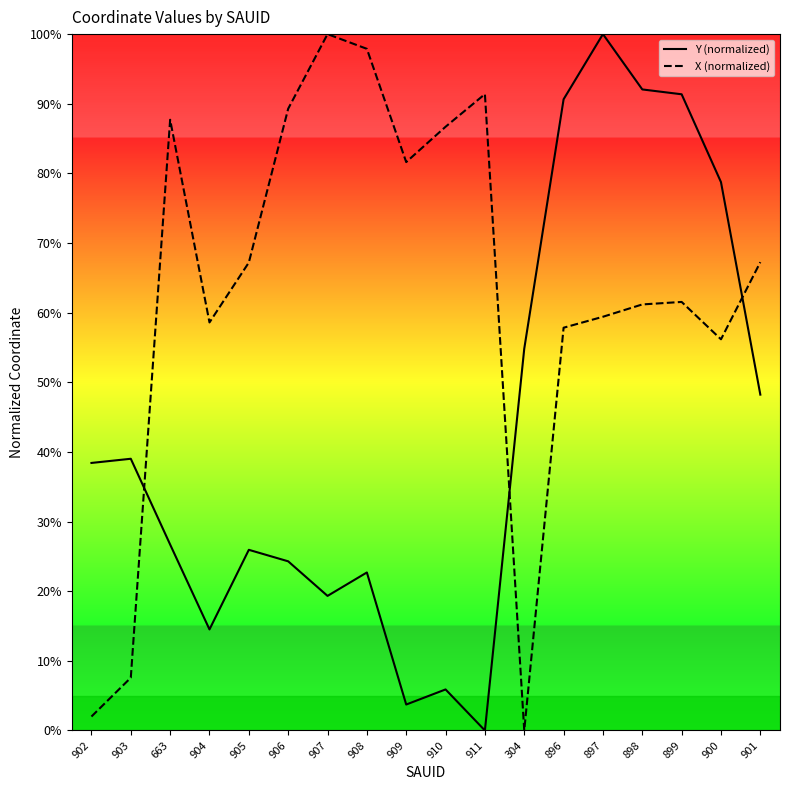

Does the chart have visible grid lines?

No